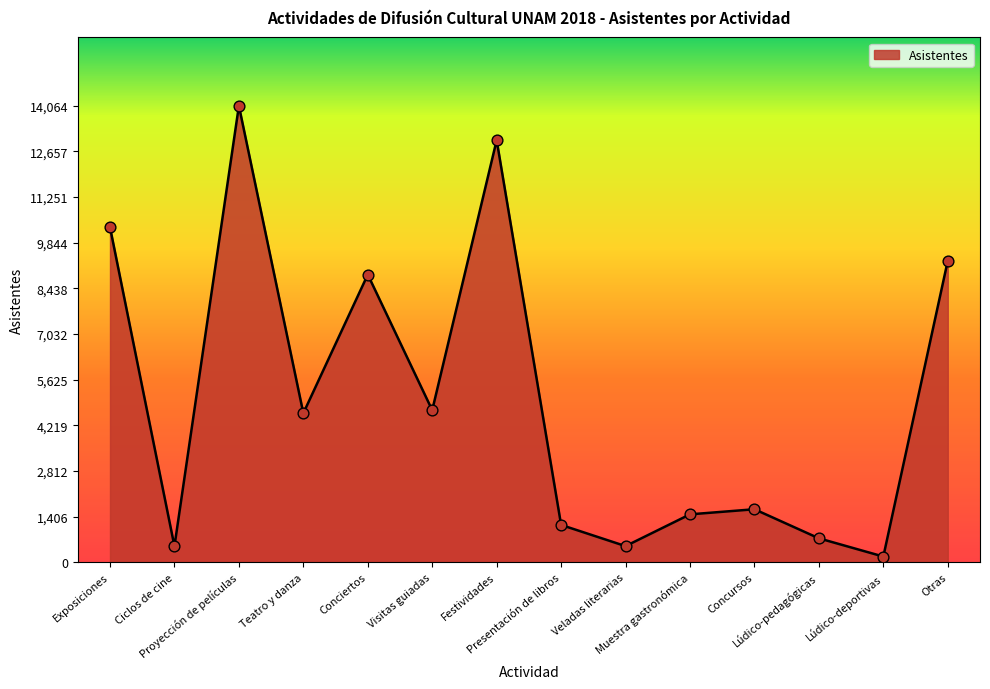

Which has a higher value, Visitas guiadas or Exposiciones?

Exposiciones